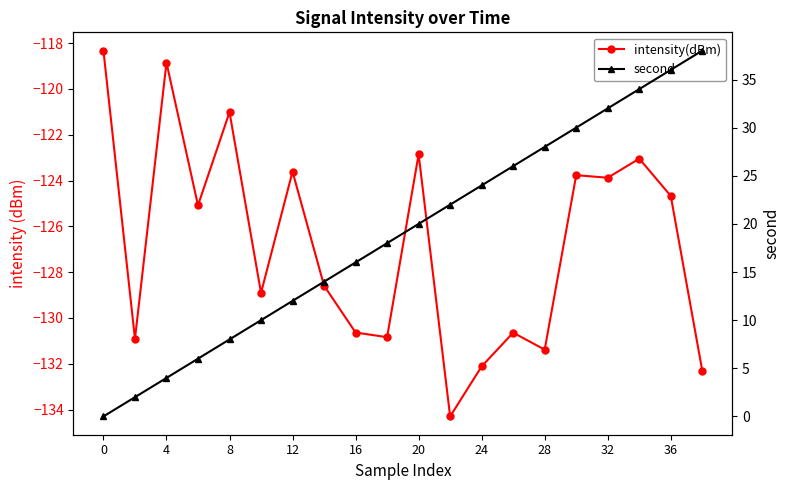

Where does the second series first go above 20?

11